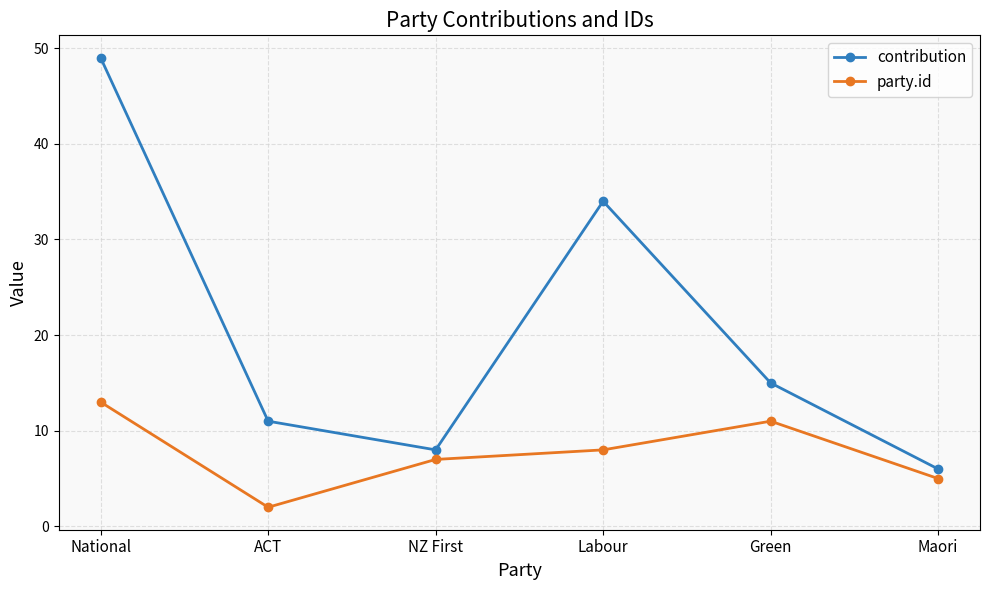

True or false: contribution has a value of 15 at Green.

True